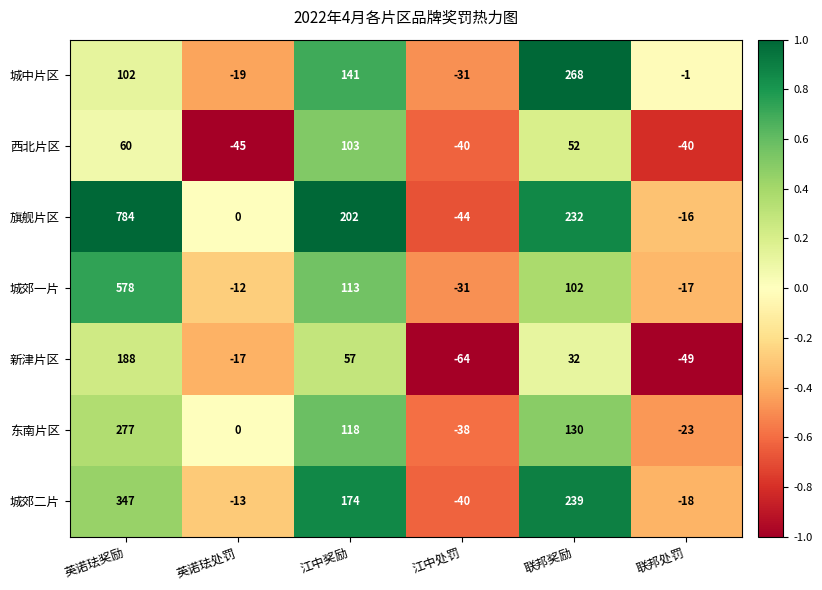

Is it true that 城郊二片 equals -40 at 江中处罚?

True